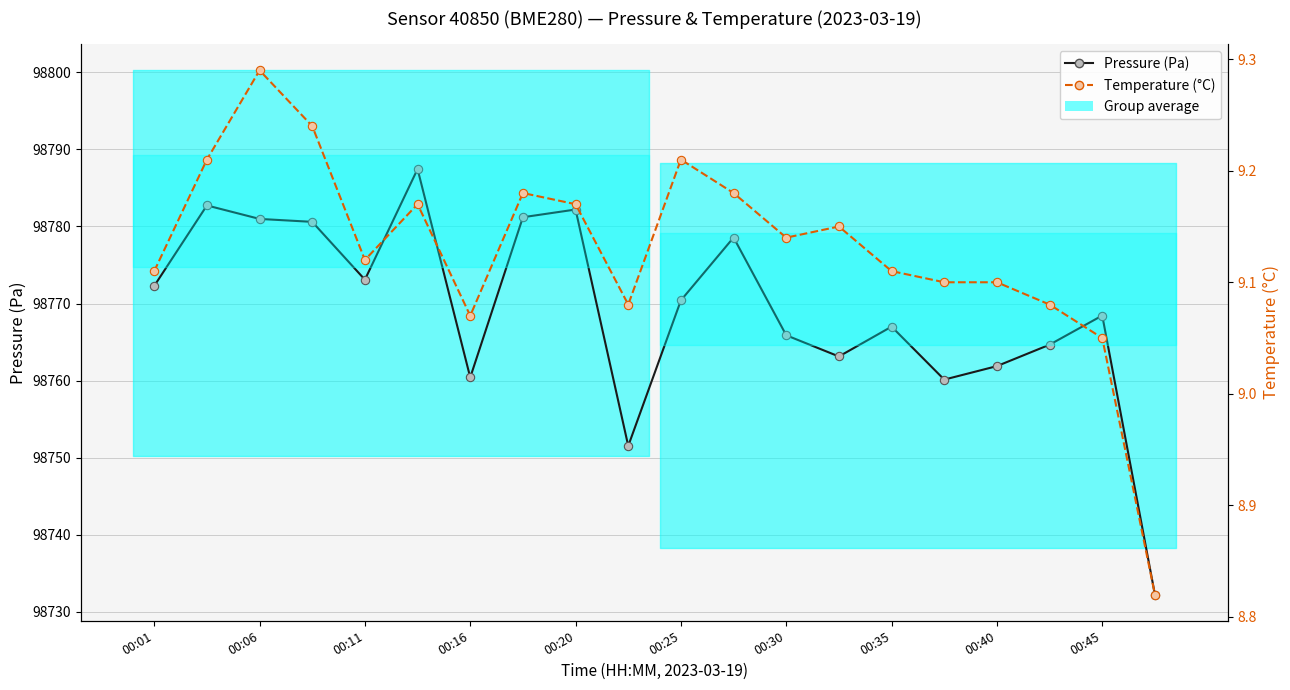

What is the value of the Pressure (Pa) point at the 16th from the left?

98760.1